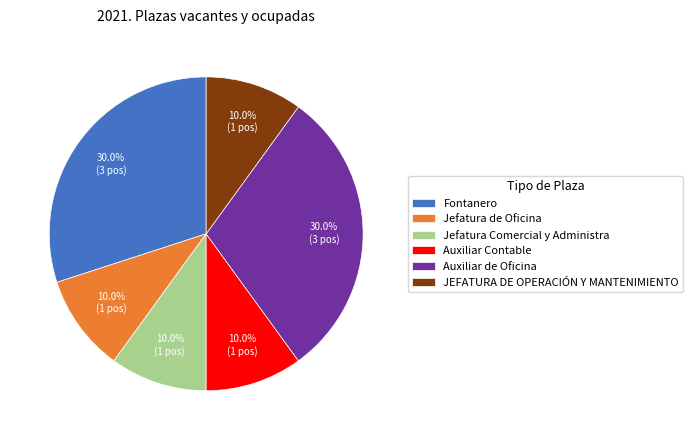

How many segments does this pie chart have?

6